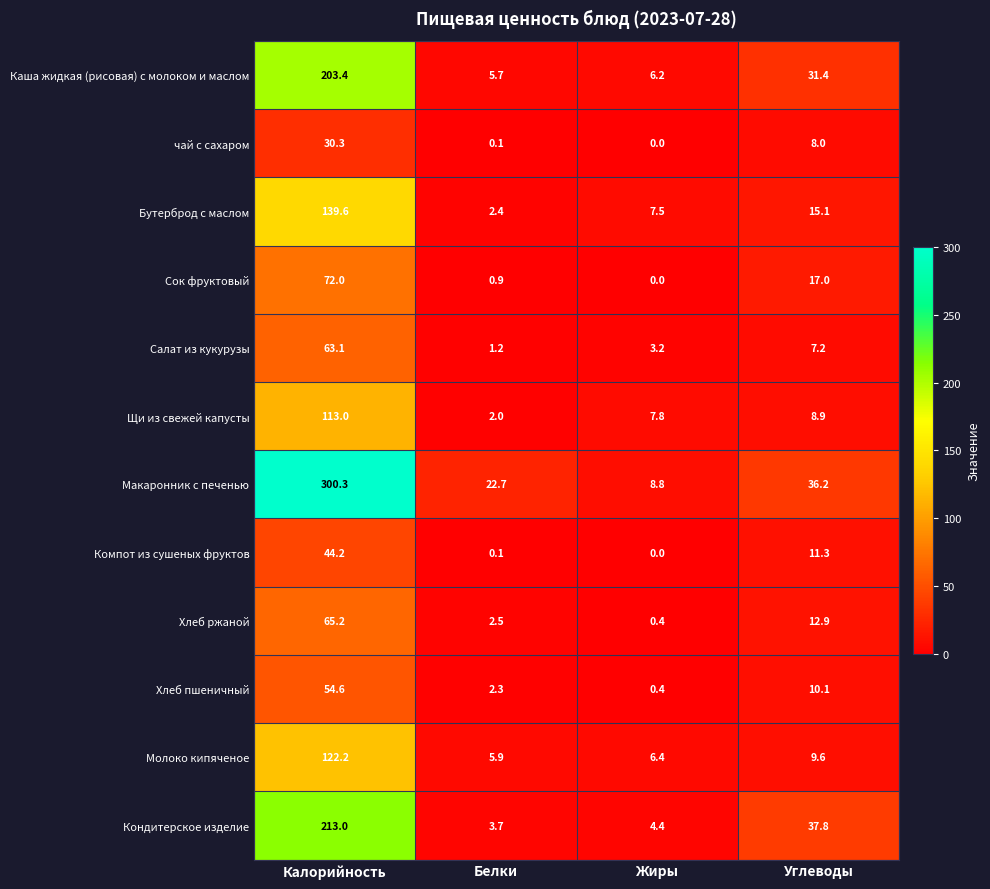

What is the greatest value displayed?

300.3